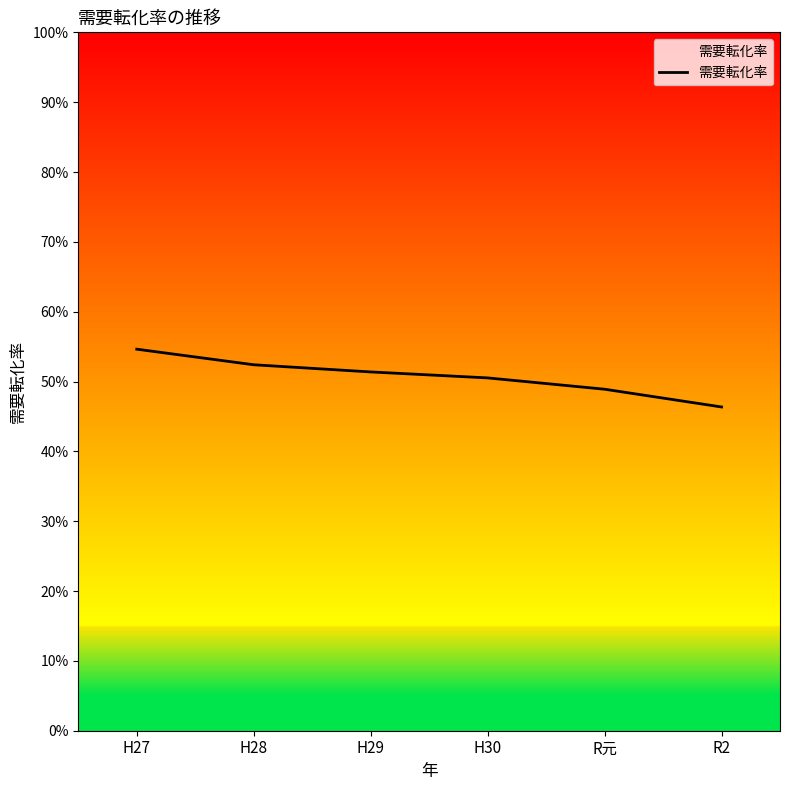

The chart shows a value of 0.8 at R2. True or false?

False